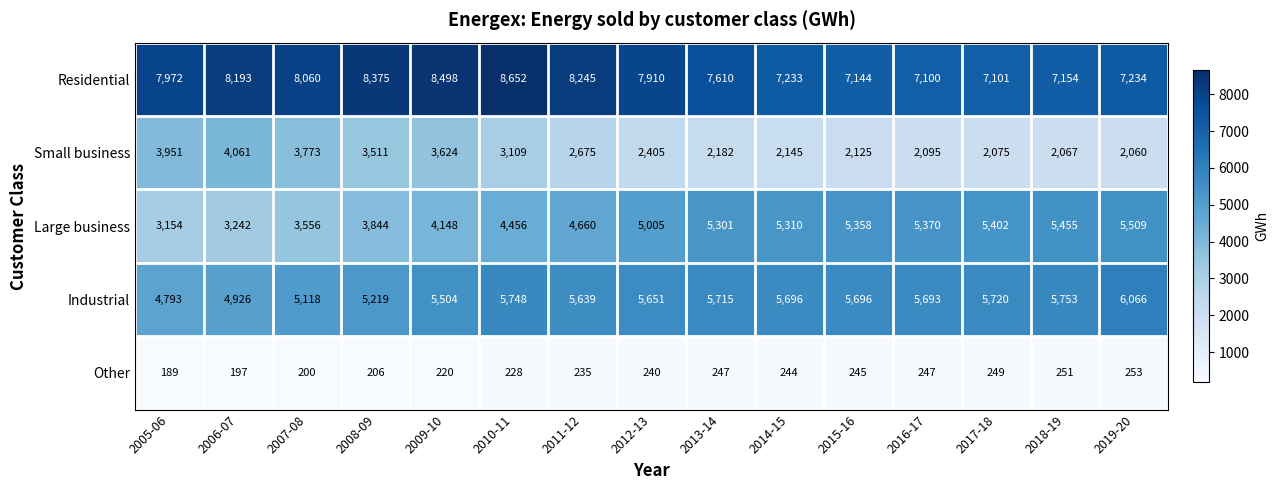

How many categories are shown in the chart?

15